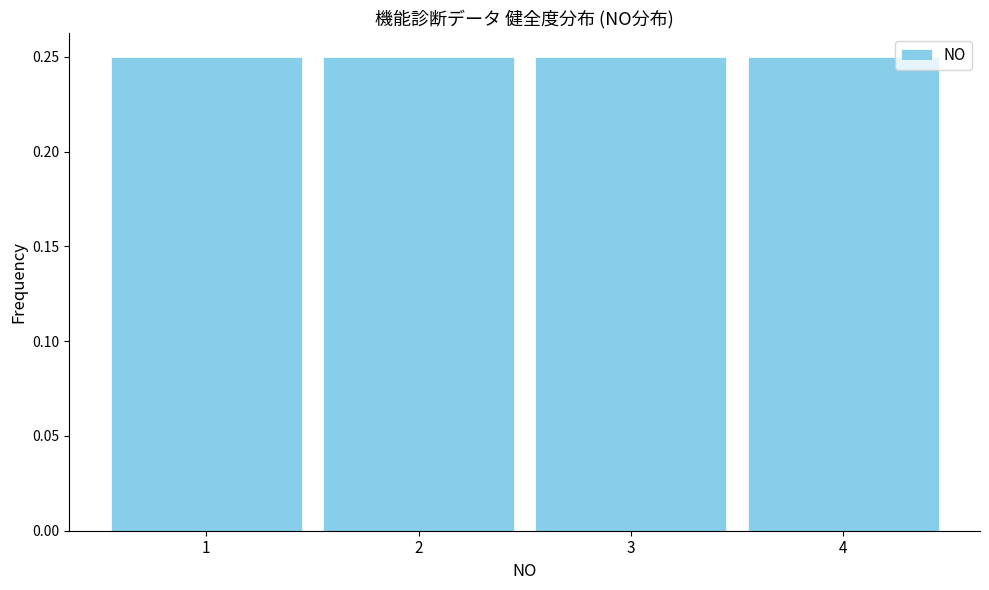

How tall is the bar that spans 1.5 to 2.5 on the x-axis? The values are not printed on the chart, so give them approximately, as read against the axis.

0.25